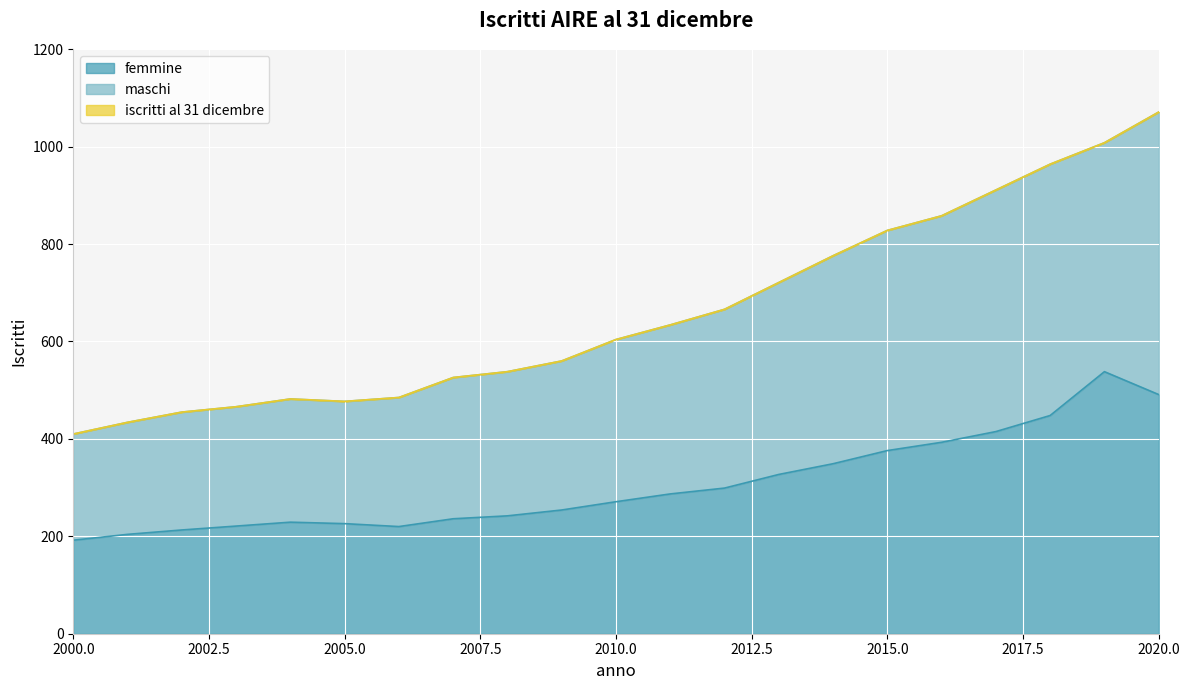

How many data points in femmine are above 271?

10